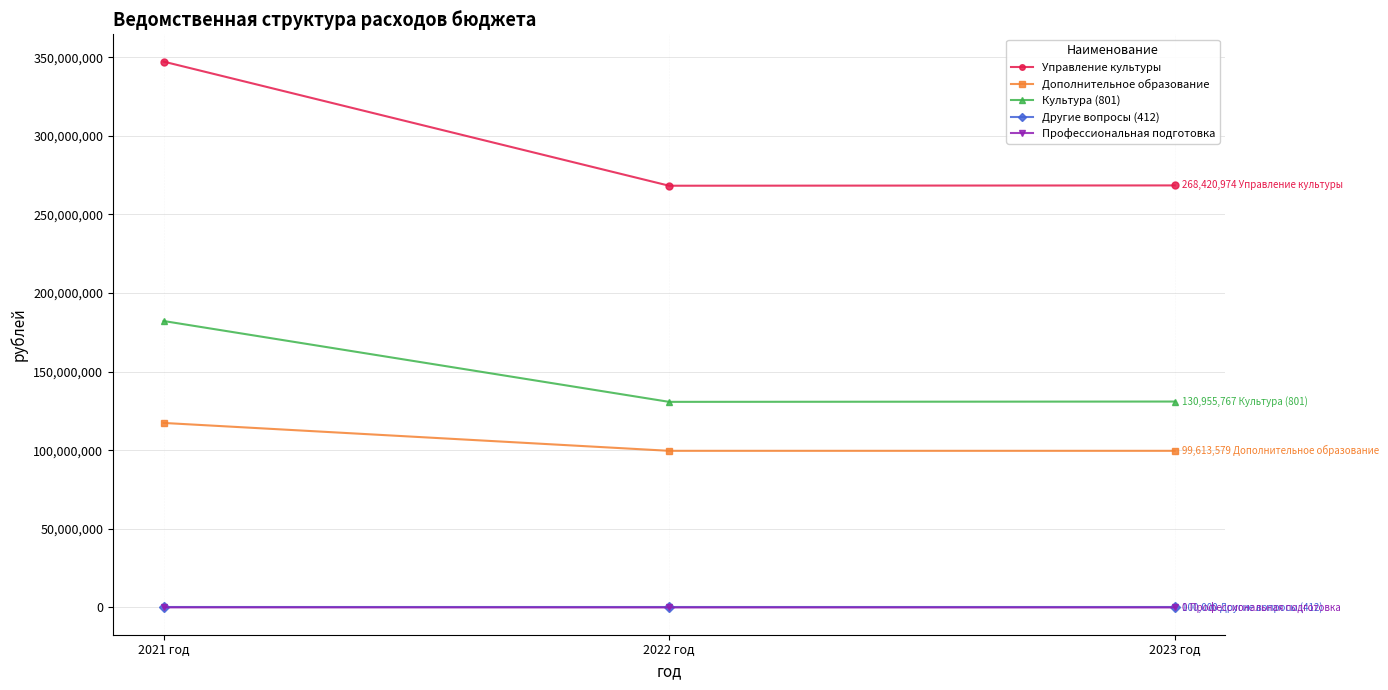

What position from the left is 2022 год?

2